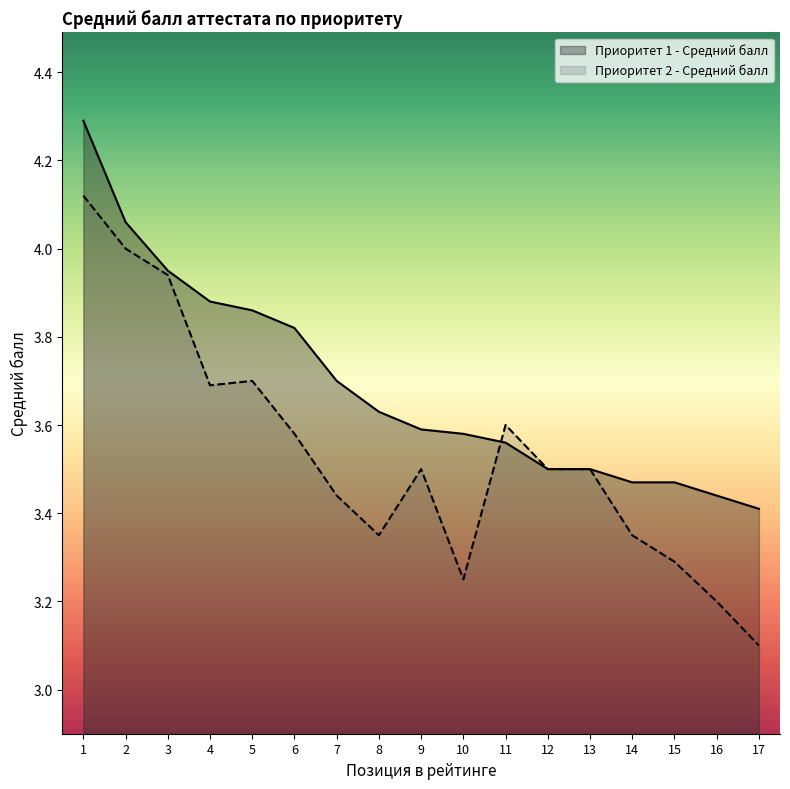

Which series has the largest total across all categories?

Приоритет 1 - Средний балл